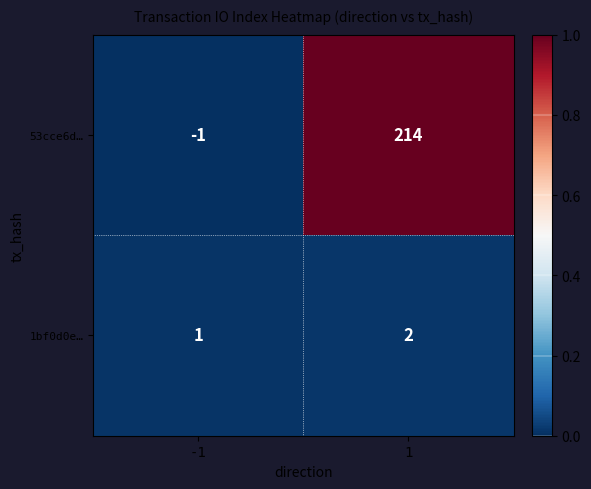

What is the highest value of the 53cce6d… series?

214